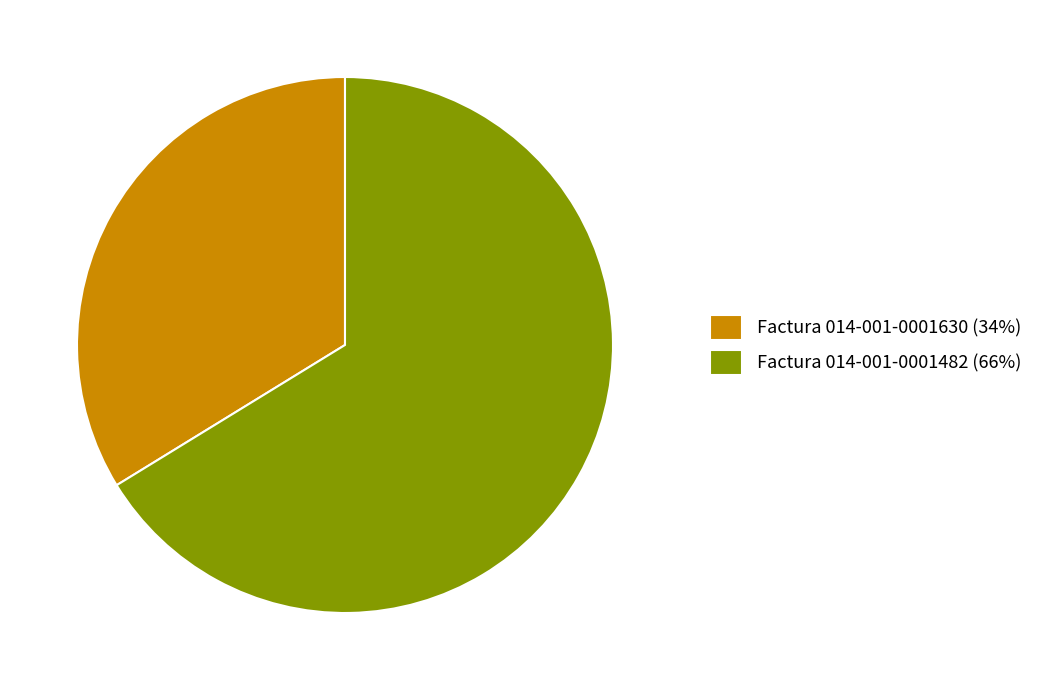

True or false: Factura 014-001-0001630 accounts for 34% of the total.

True